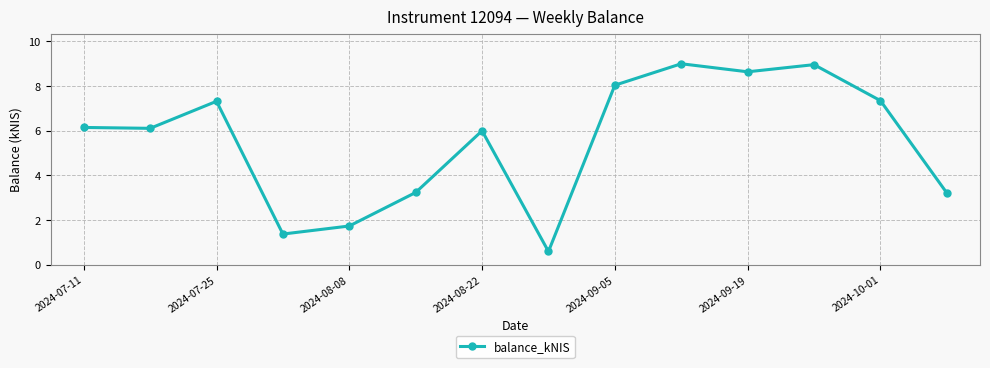

What is the greatest value displayed?

9.0